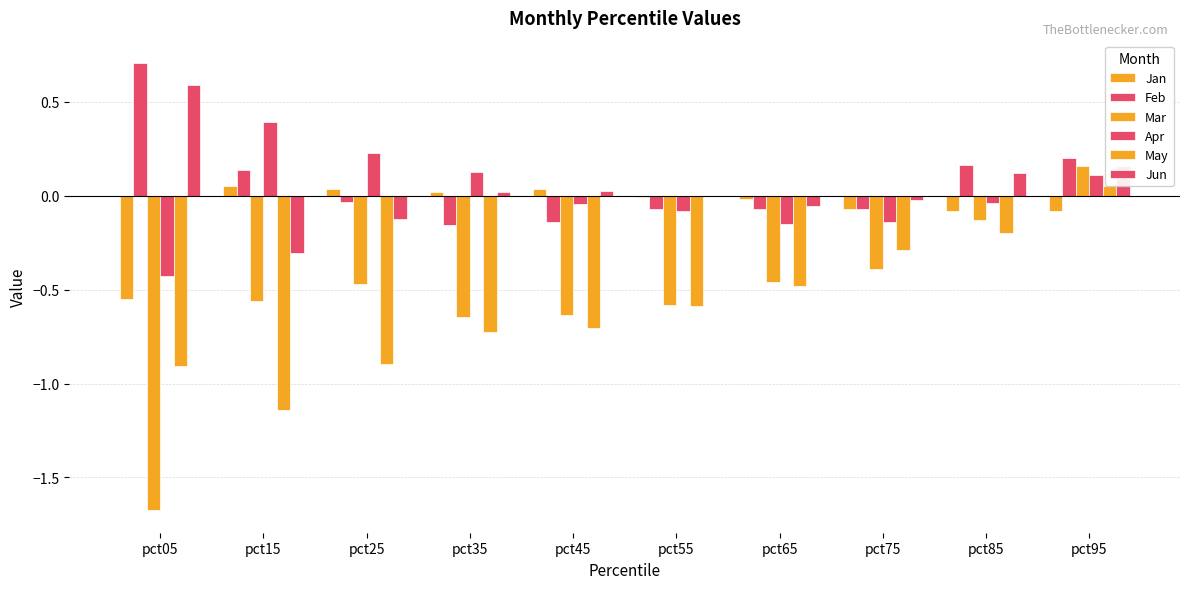

Does the chart contain any negative values?

Yes